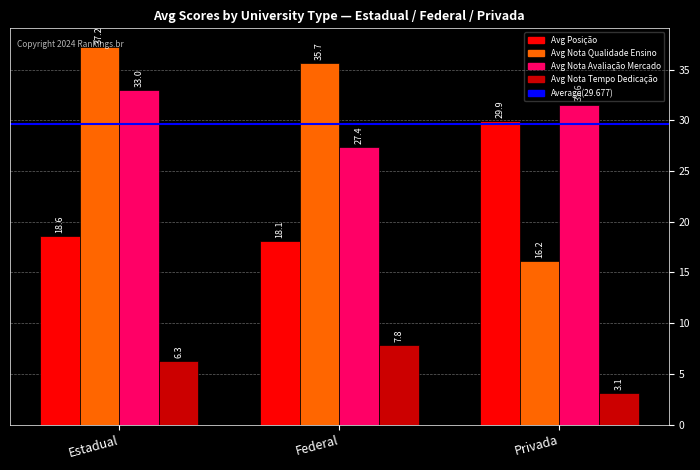

How many series are shown in this chart?

4